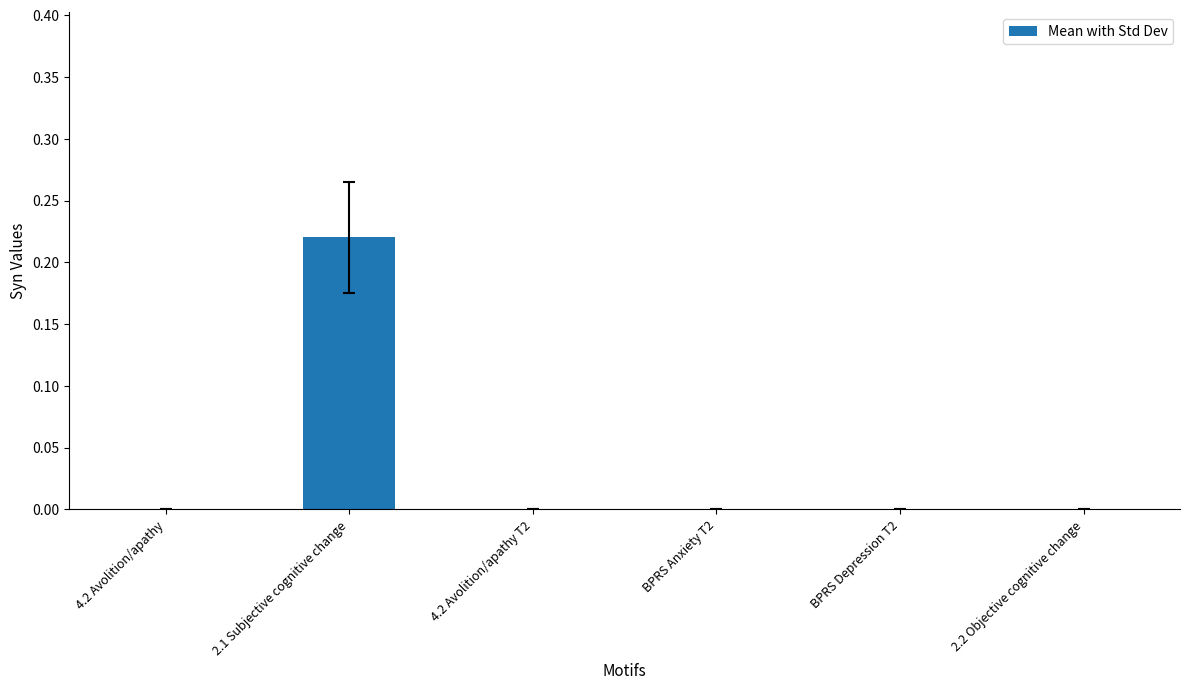

What is the change in value from 4.2 Avolition/apathy to 2.1 Subjective cognitive change?

+0.2